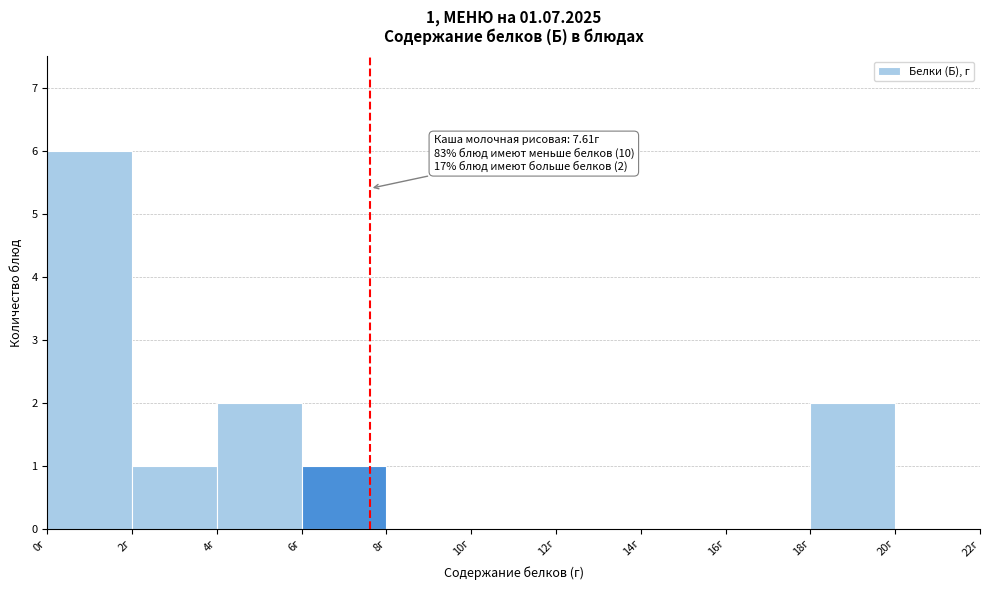

Which range on the x-axis has the tallest bar?

0 to 2